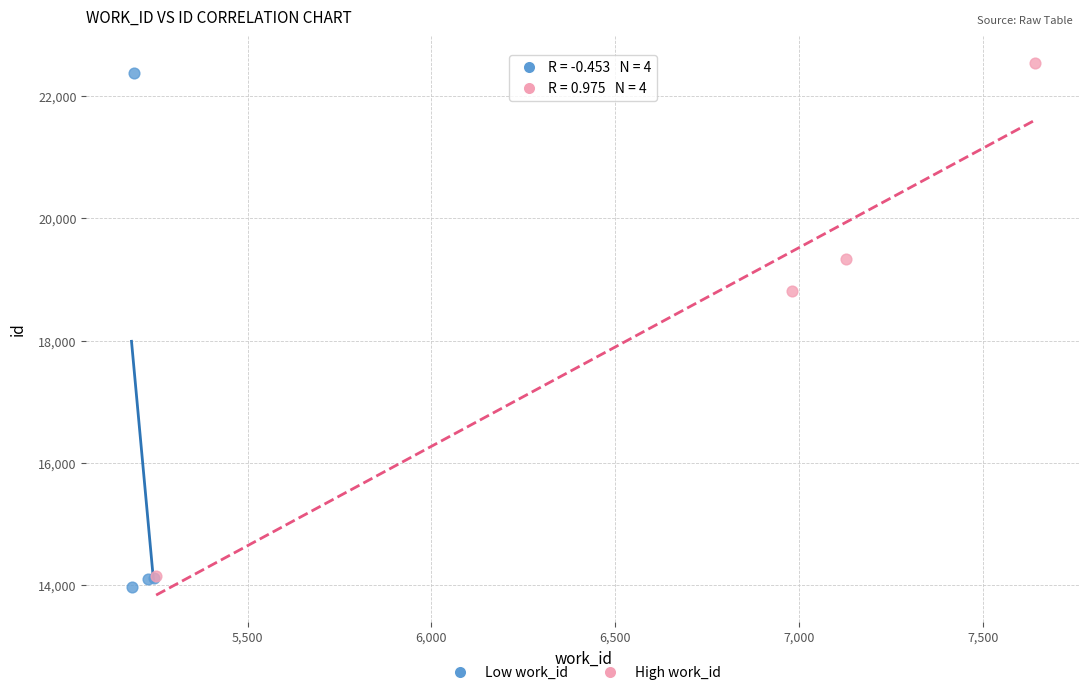

Which series contains the highest Y value?

High work_id